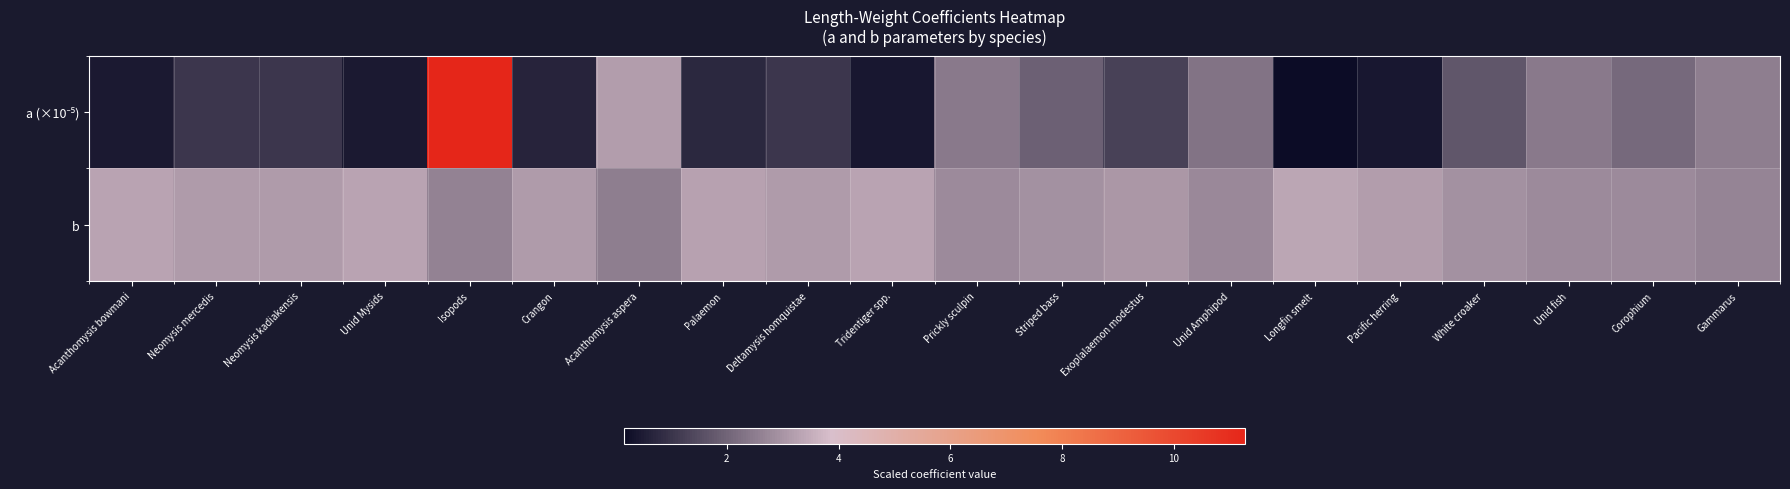

At how many categories does at least one series exceed 8?

1